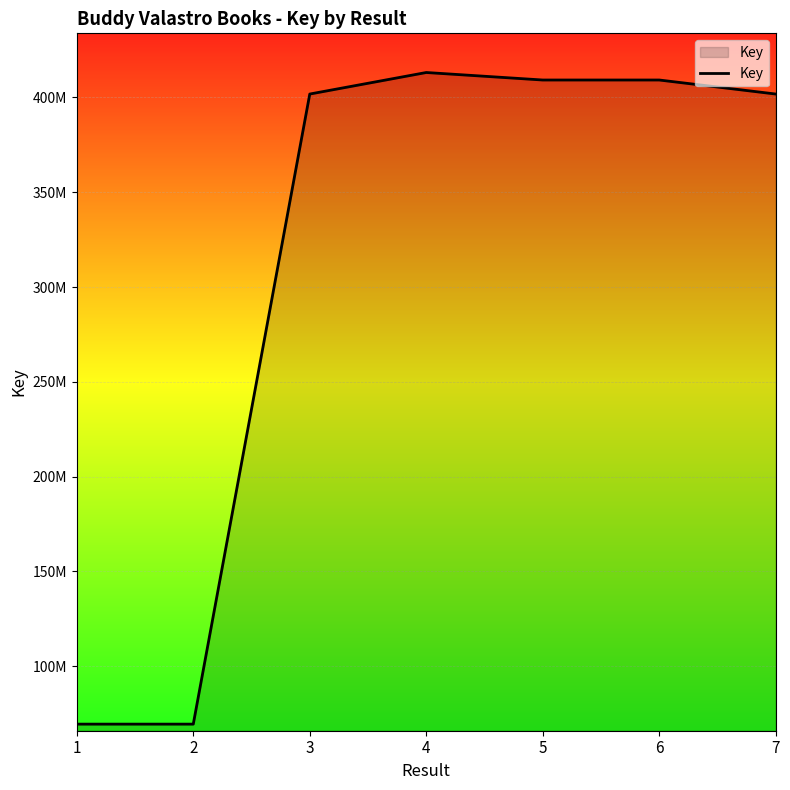

List the labels in order of value, largest first.

4, 6, 5, 3, 7, 2, 1